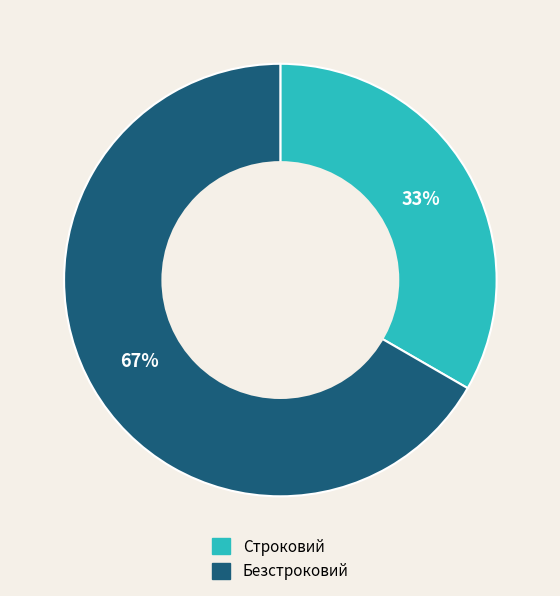

Between Безстроковий and Строковий, which is larger?

Безстроковий